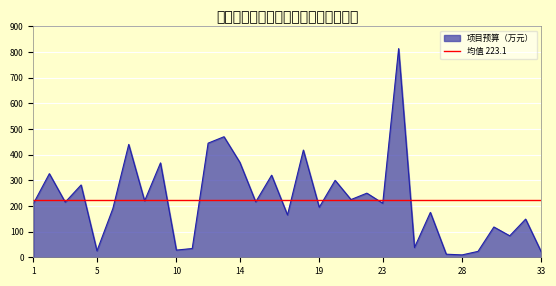

Rank the categories by value from highest to lowest.

24, 13, 12, 7, 18, 14, 9, 2, 16, 20, 4, 22, 21, 8, 15, 3, 23, 1, 19, 6, 26, 17, 32, 30, 31, 25, 11, 10, 5, 29, 33, 27, 28